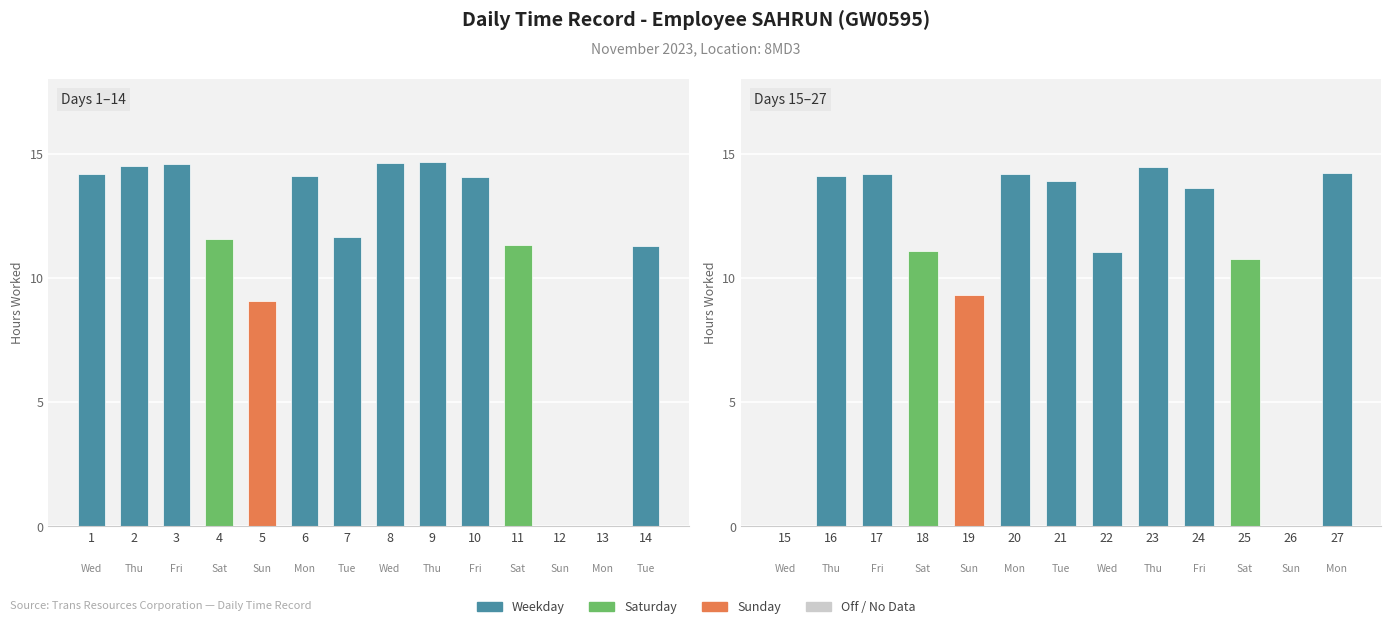

What is the sum of all values?

296.6